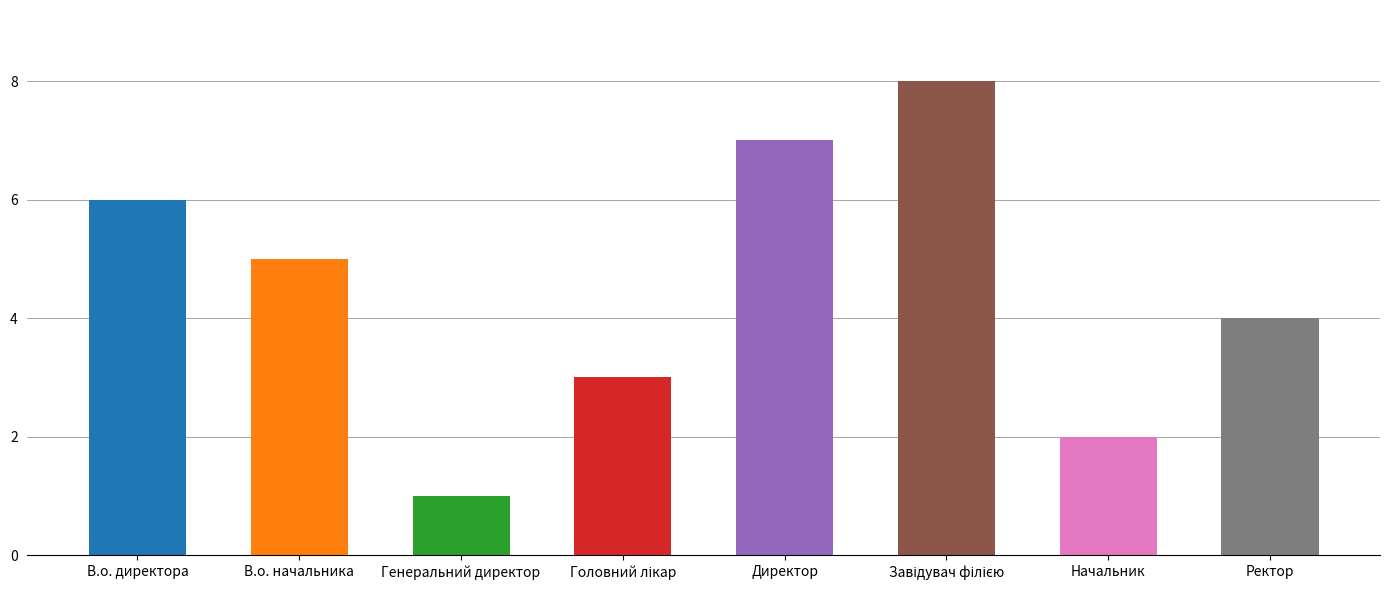

What is the sum of the values at В.о. начальника and Генеральний директор?

6